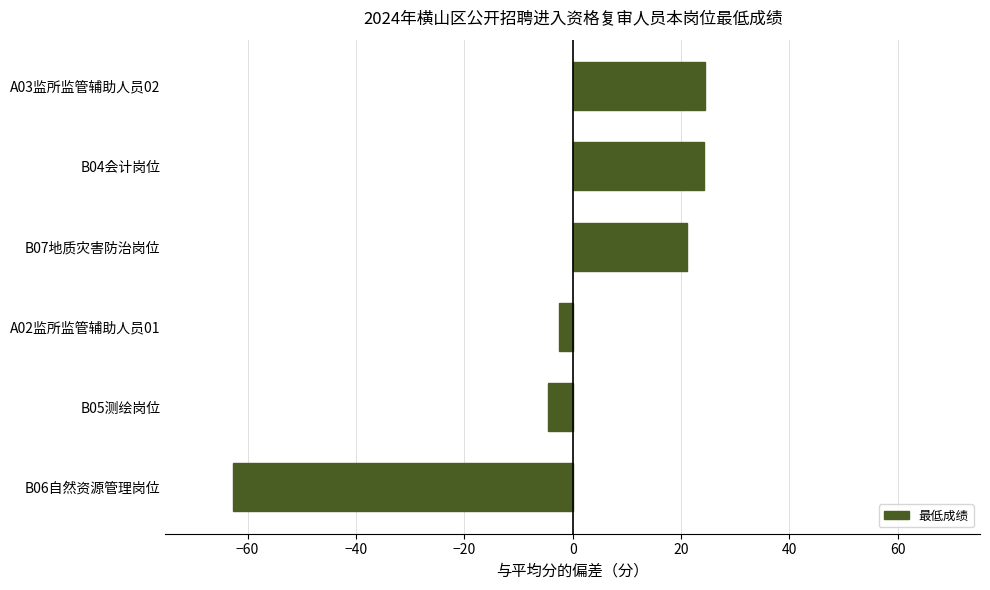

Is it true that the value at B04会计岗位 is 5.8?

False